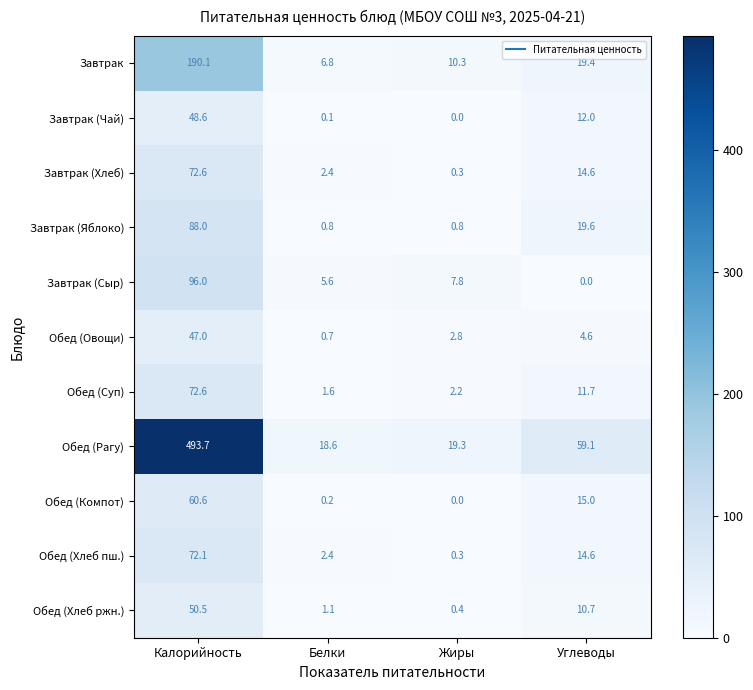

True or false: Завтрак (Яблоко) has a value of 0.2 at Жиры.

False